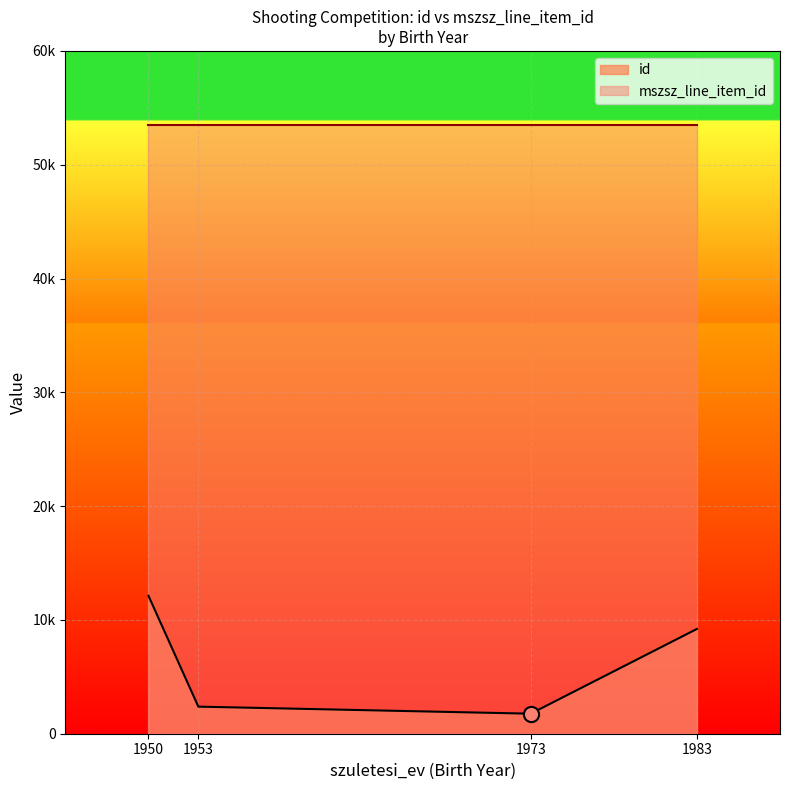

What is the change in value from 1953 to 1973?

-619